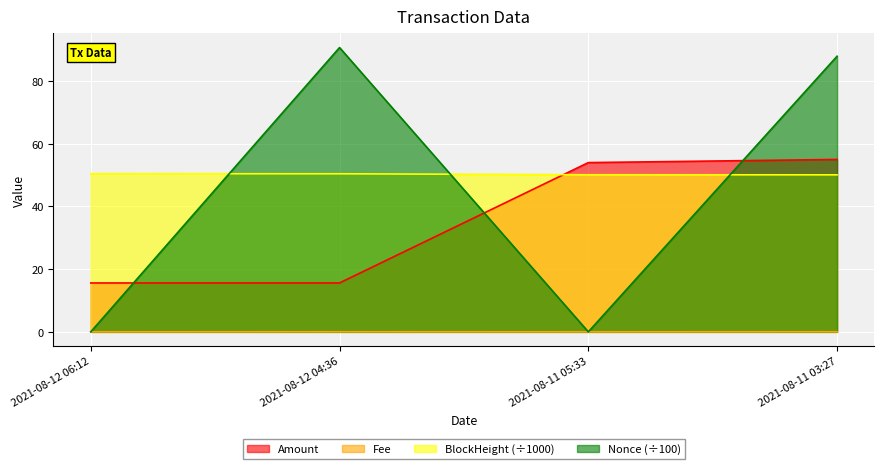

List the labels in order of Amount value, largest first.

2021-08-11 03:27, 2021-08-11 05:33, 2021-08-12 04:36, 2021-08-12 06:12